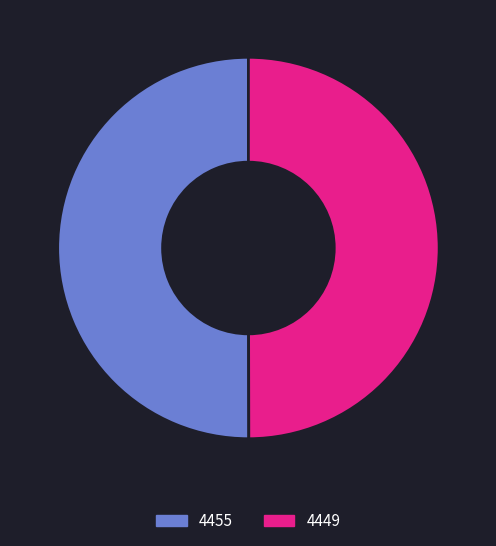

Is it true that 4455 is 50% of the pie?

True